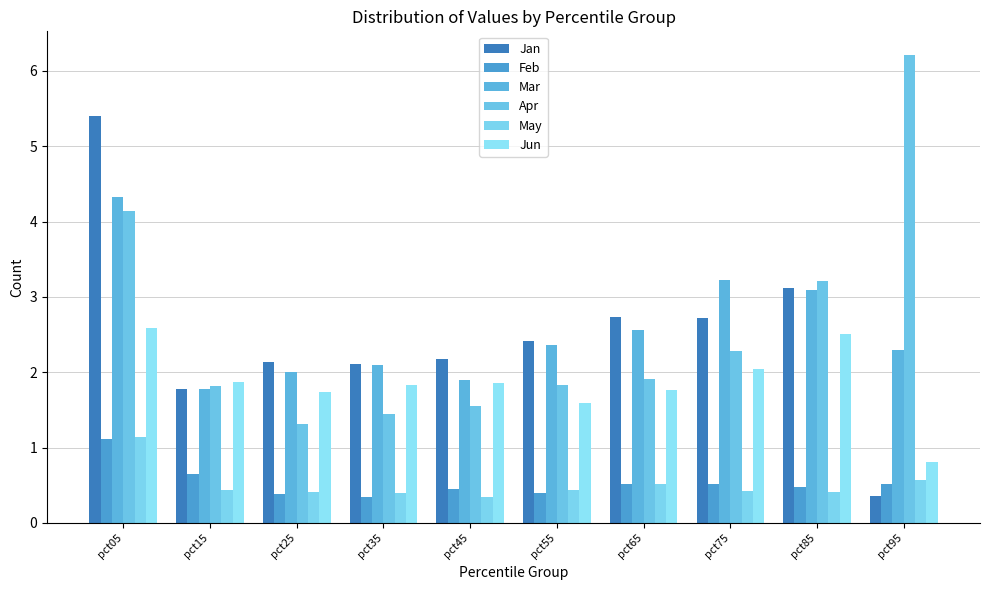

What is the sum of the Feb values at pct25 and pct45?

0.8